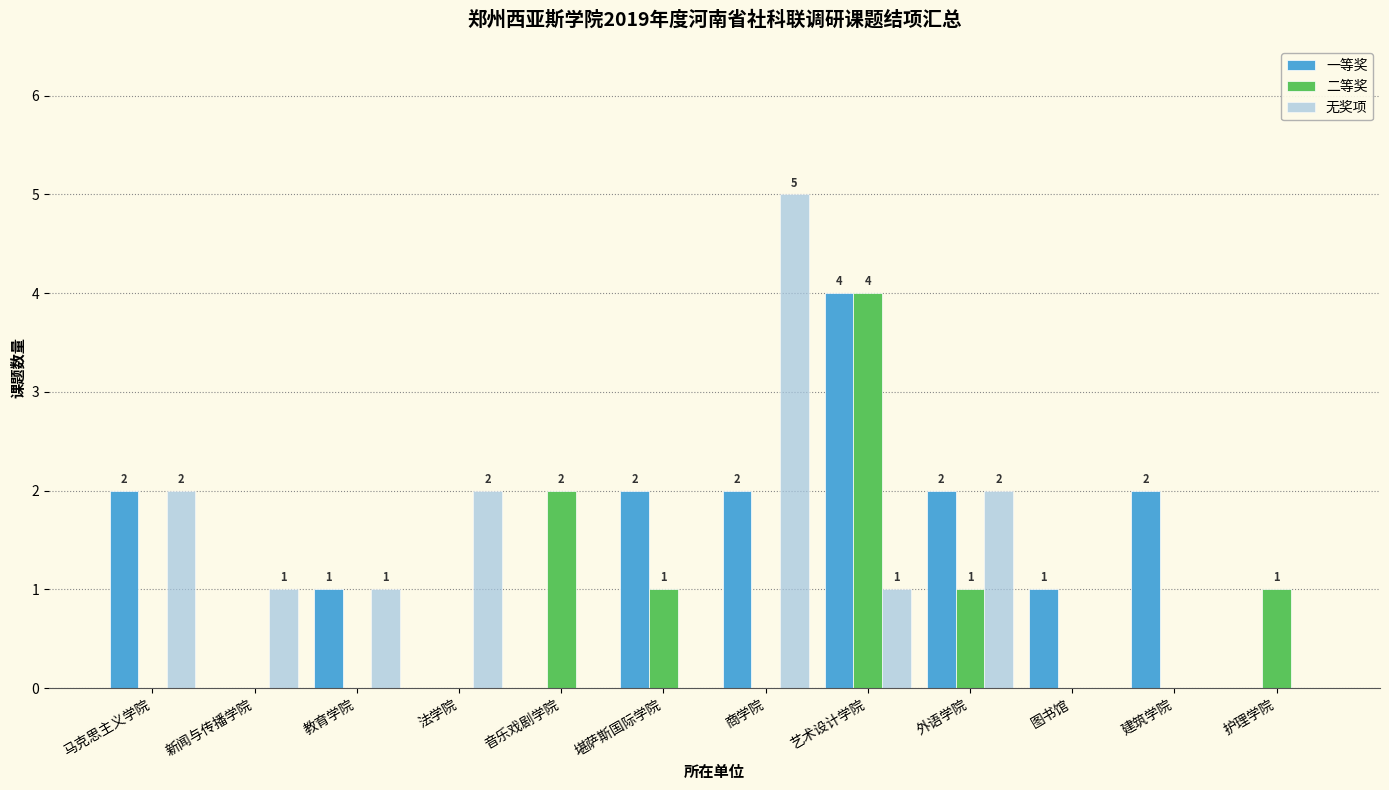

Reading right to left, list all the values displayed in this chart.

一等奖: 护理学院=0	建筑学院=2	图书馆=1	外语学院=2	艺术设计学院=4	商学院=2	堪萨斯国际学院=2	音乐戏剧学院=0	法学院=0	教育学院=1	新闻与传播学院=0	马克思主义学院=2
二等奖: 护理学院=1	建筑学院=0	图书馆=0	外语学院=1	艺术设计学院=4	商学院=0	堪萨斯国际学院=1	音乐戏剧学院=2	法学院=0	教育学院=0	新闻与传播学院=0	马克思主义学院=0
无奖项: 护理学院=0	建筑学院=0	图书馆=0	外语学院=2	艺术设计学院=1	商学院=5	堪萨斯国际学院=0	音乐戏剧学院=0	法学院=2	教育学院=1	新闻与传播学院=1	马克思主义学院=2